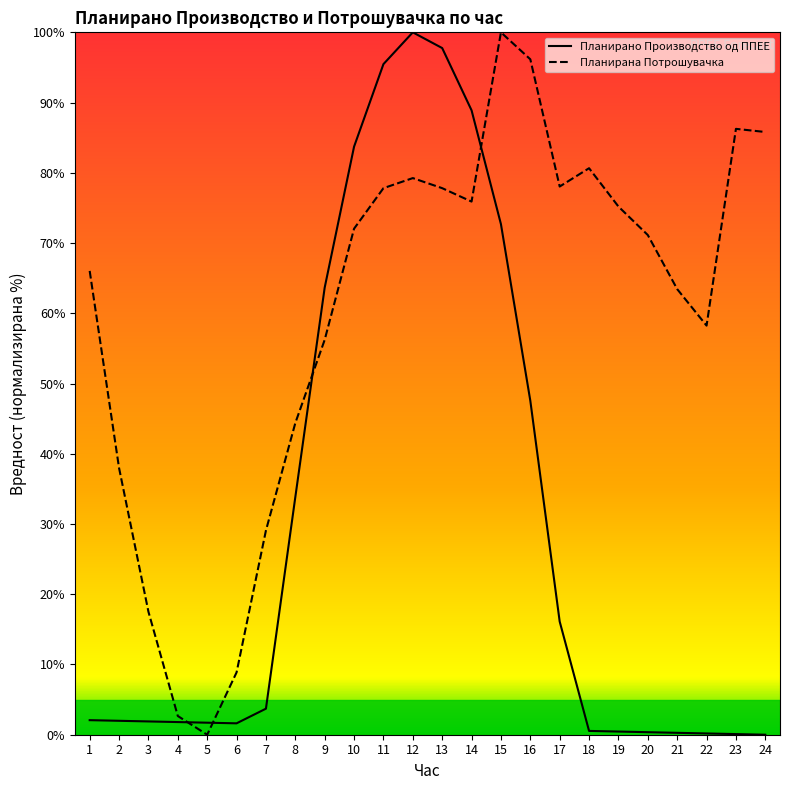

Where does the Планирана Потрошувачка series first go above 72?

10